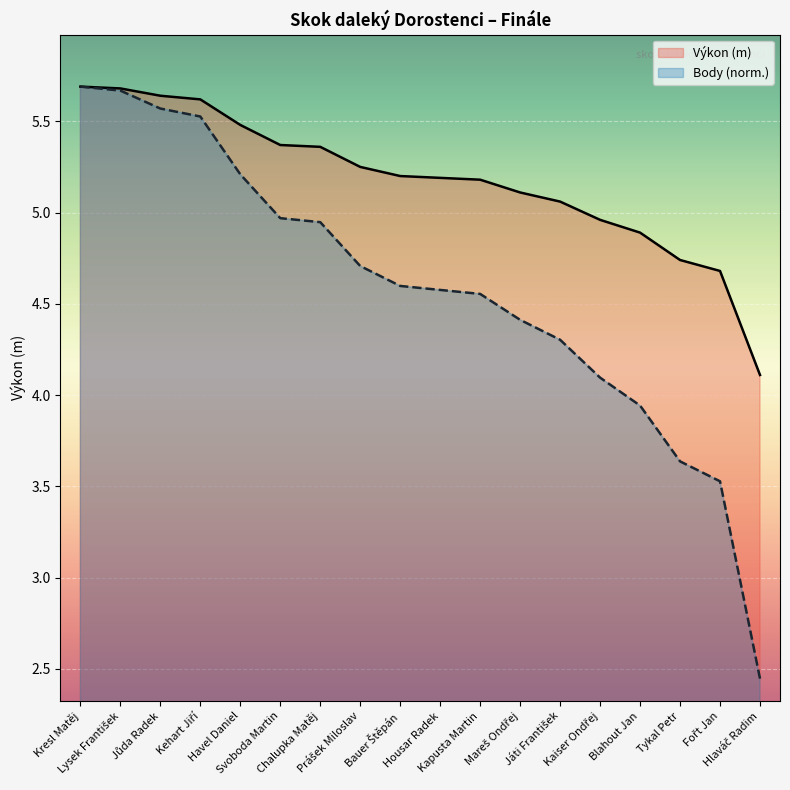

Reading right to left, transcribe all the data shown in this chart.

Výkon: Hlaváč Radim=4.1	Fořt Jan=4.7	Tykal Petr=4.7	Blahout Jan=4.9	Kaiser Ondřej=5.0	Játi František=5.1	Mareš Ondřej=5.1	Kapusta Martin=5.2	Housar Radek=5.2	Bauer Štěpán=5.2	Prášek Miloslav=5.2	Chalupka Matěj=5.4	Svoboda Martin=5.4	Havel Daniel=5.5	Kehart Jiří=5.6	Jůda Radek=5.6	Lysek František=5.7	Kresl Matěj=5.7
Body: Hlaváč Radim=2.4	Fořt Jan=3.5	Tykal Petr=3.6	Blahout Jan=3.9	Kaiser Ondřej=4.1	Játi František=4.3	Mareš Ondřej=4.4	Kapusta Martin=4.6	Housar Radek=4.6	Bauer Štěpán=4.6	Prášek Miloslav=4.7	Chalupka Matěj=4.9	Svoboda Martin=5.0	Havel Daniel=5.2	Kehart Jiří=5.5	Jůda Radek=5.6	Lysek František=5.7	Kresl Matěj=5.7